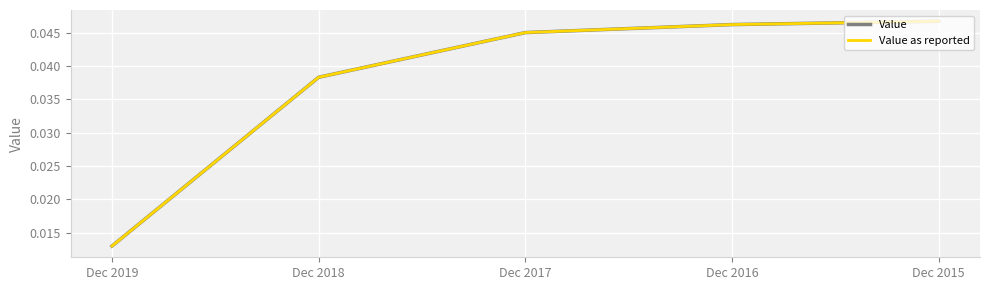

Which series has the largest range (max minus min)?

Value